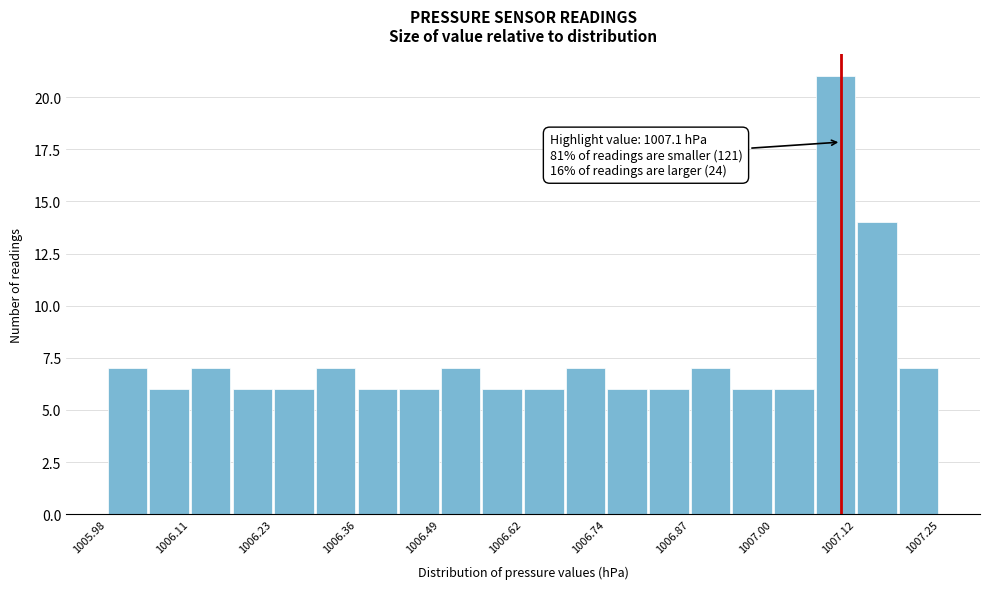

Around what value on the x-axis is the tallest bar? Give the approximate position of its centre, as read against the axis.

1007.10